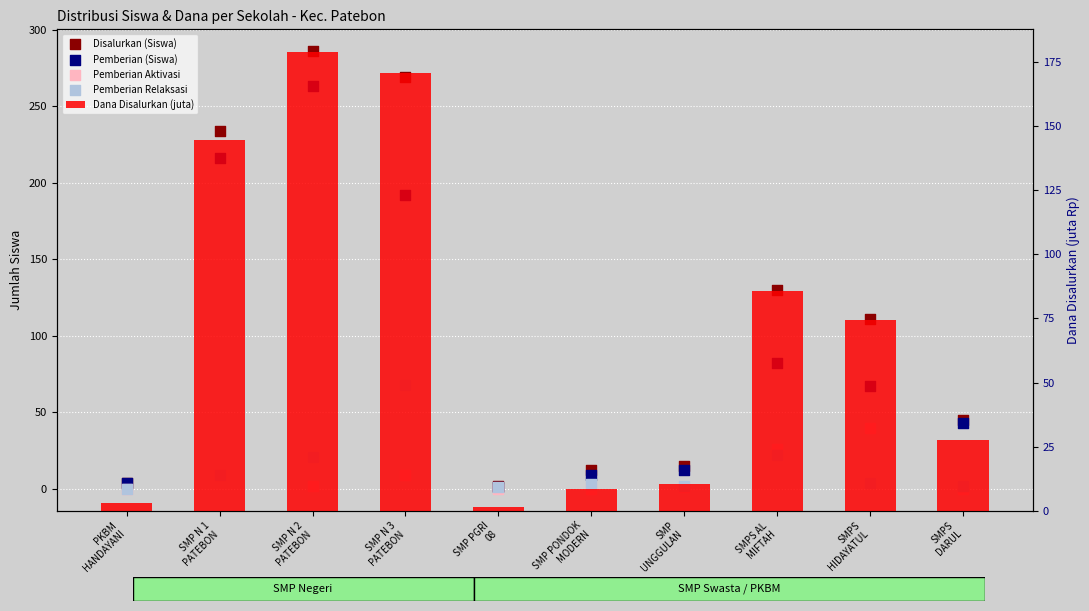

At which category is the sum across all series the highest?

SMP N 2
PATEBON